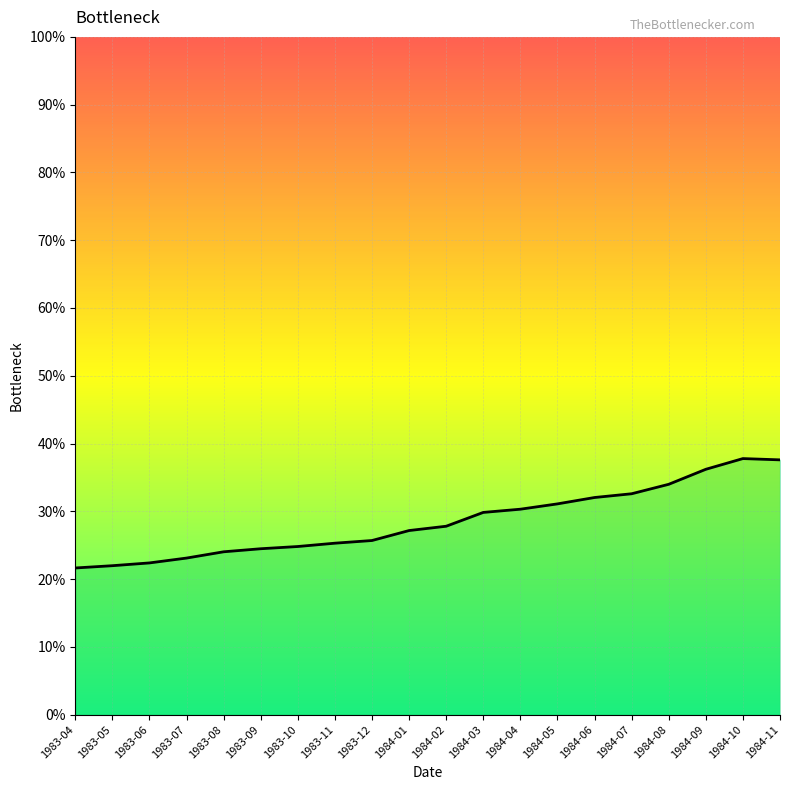

What position from the right is 1983-04?

20